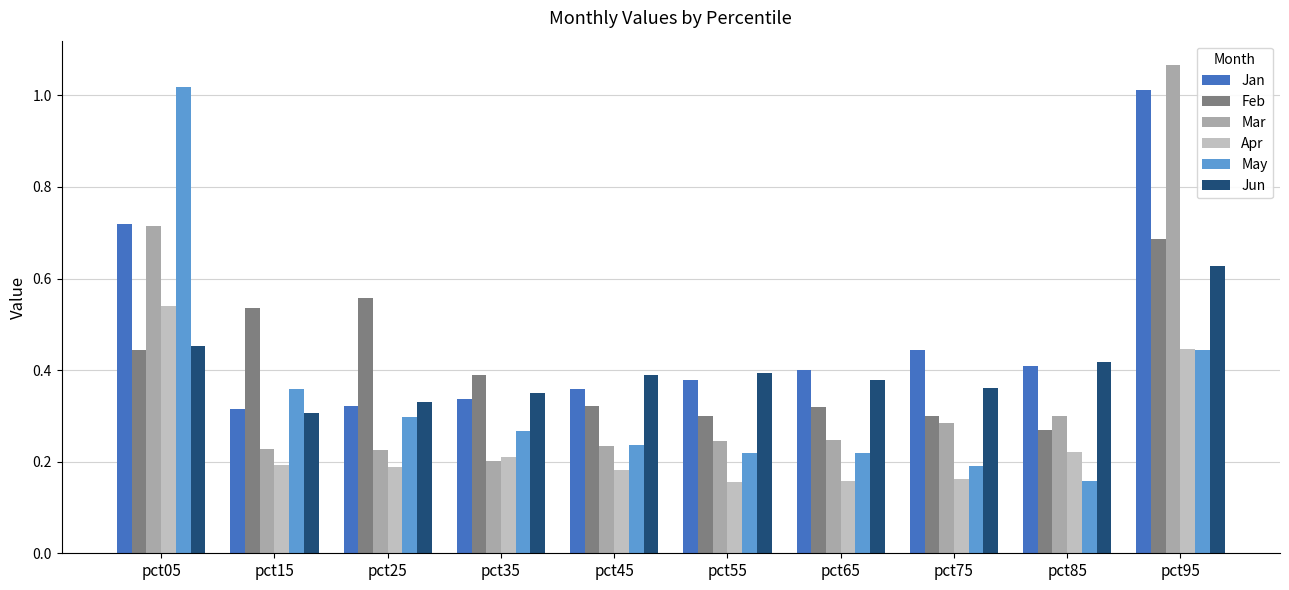

Are the bars grouped side by side (vs. stacked)?

Yes